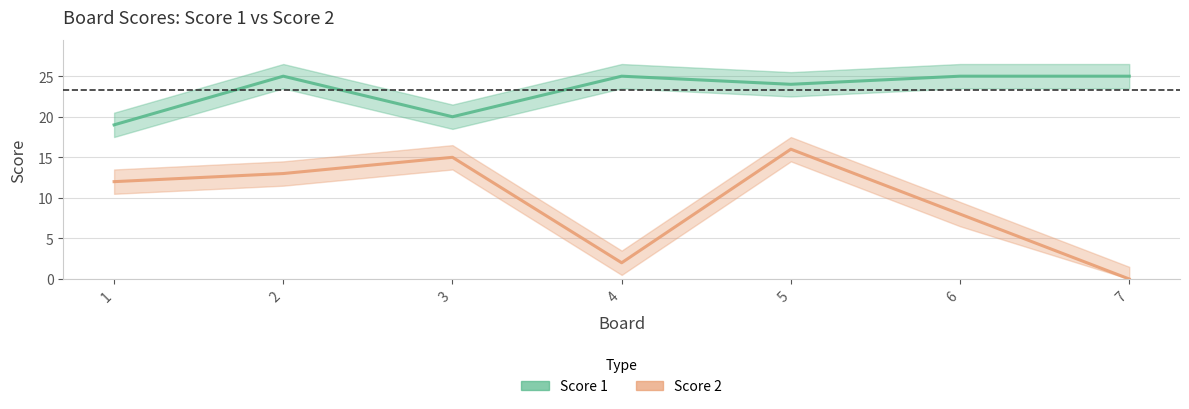

Reading right to left, list all the values displayed in this chart.

Score 1: 7=25	6=25	5=24	4=25	3=20	2=25	1=19
Score 2: 7=0	6=8	5=16	4=2	3=15	2=13	1=12